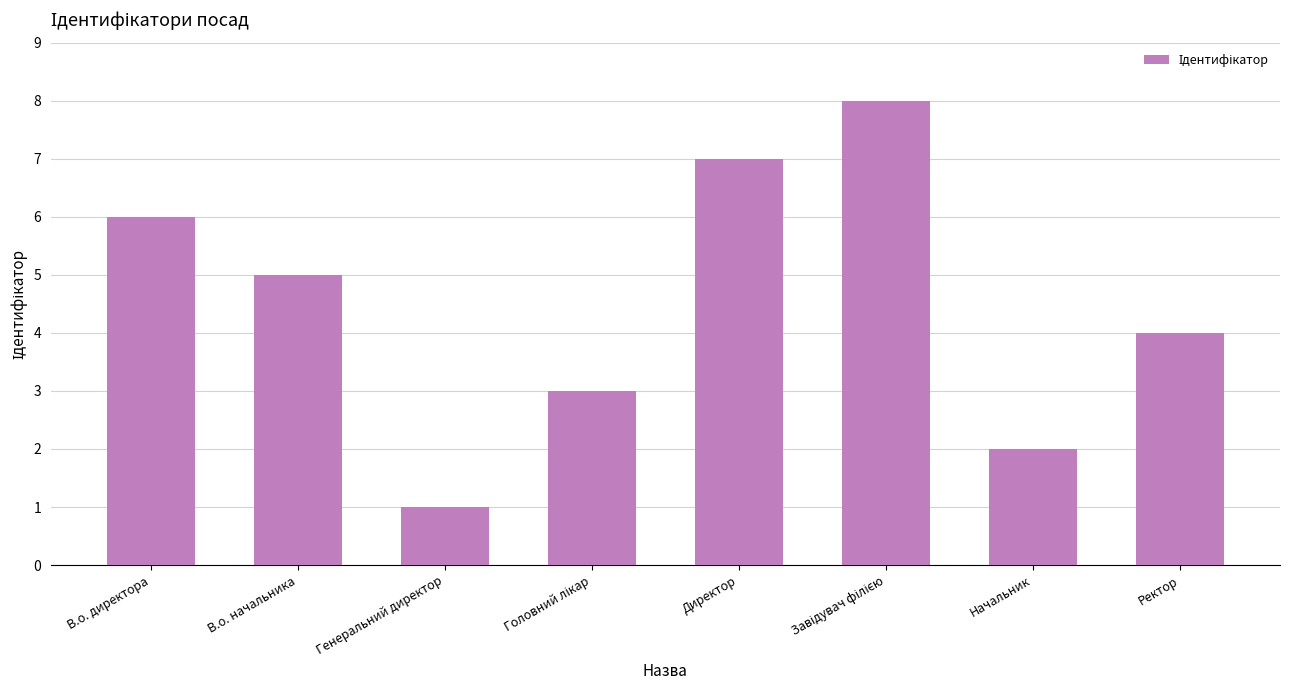

What is the difference between the second highest and second lowest values?

5